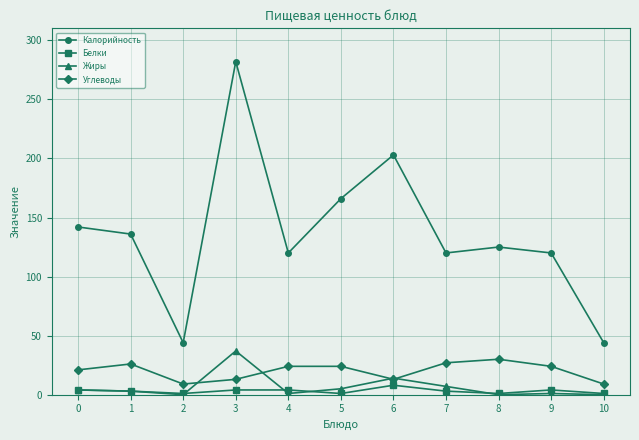

What is the difference between the maximum and minimum values in the Жиры series?

37